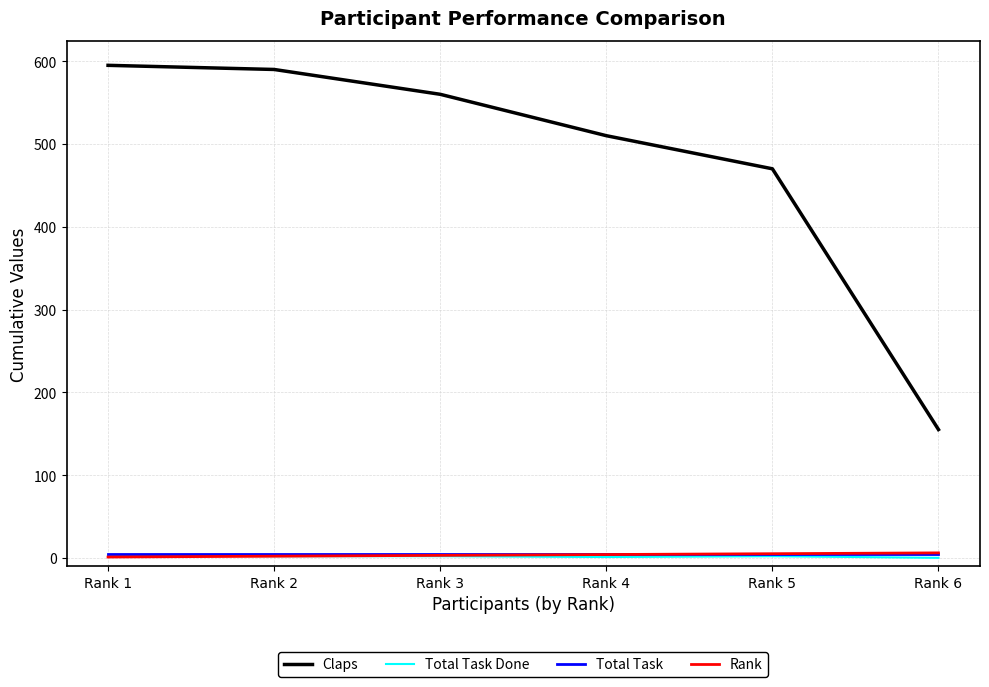

Between Rank 5 and Rank 6, which series saw the biggest shift?

Claps